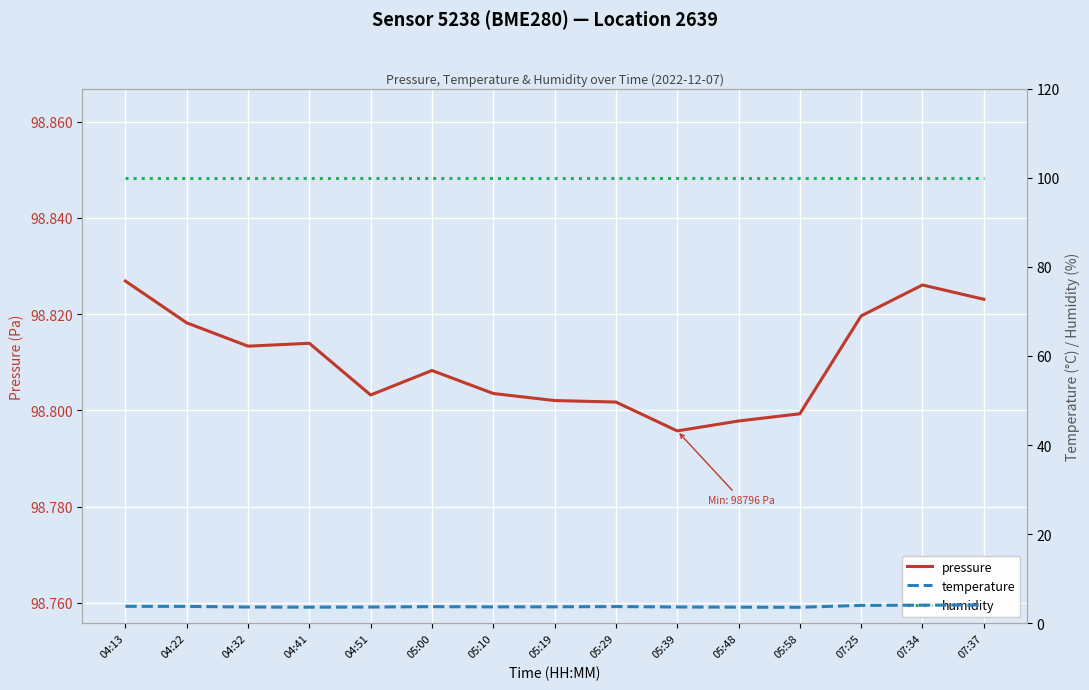

Rank the series at 05:00 from lowest to highest value.

temperature, humidity, pressure